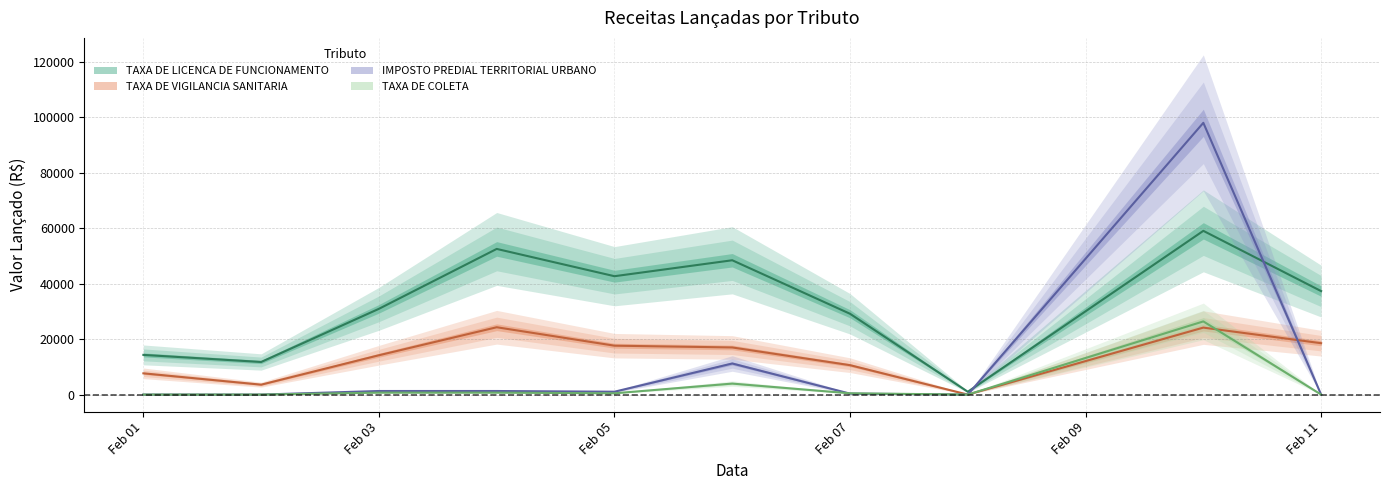

Which series changed the most between 2025-02-07 and 2025-02-10?

IMPOSTO PREDIAL TERRITORIAL URBANO